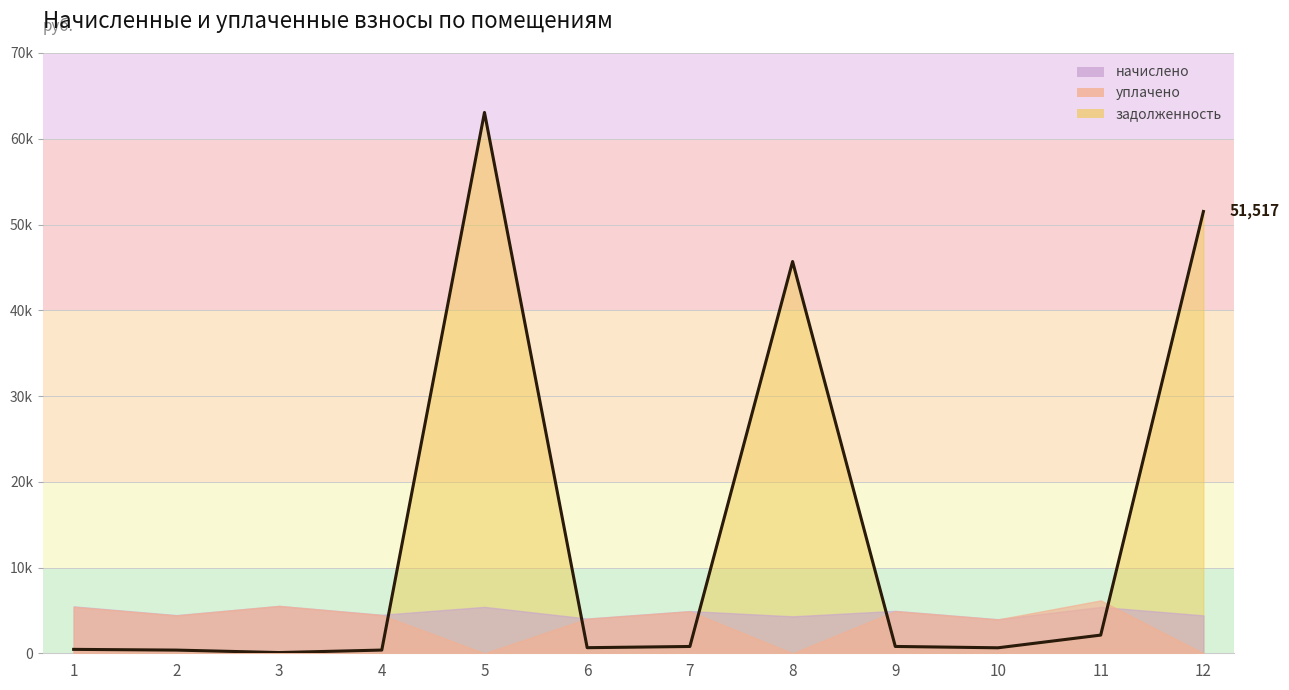

At which category does задолженность reach its first local peak?

5